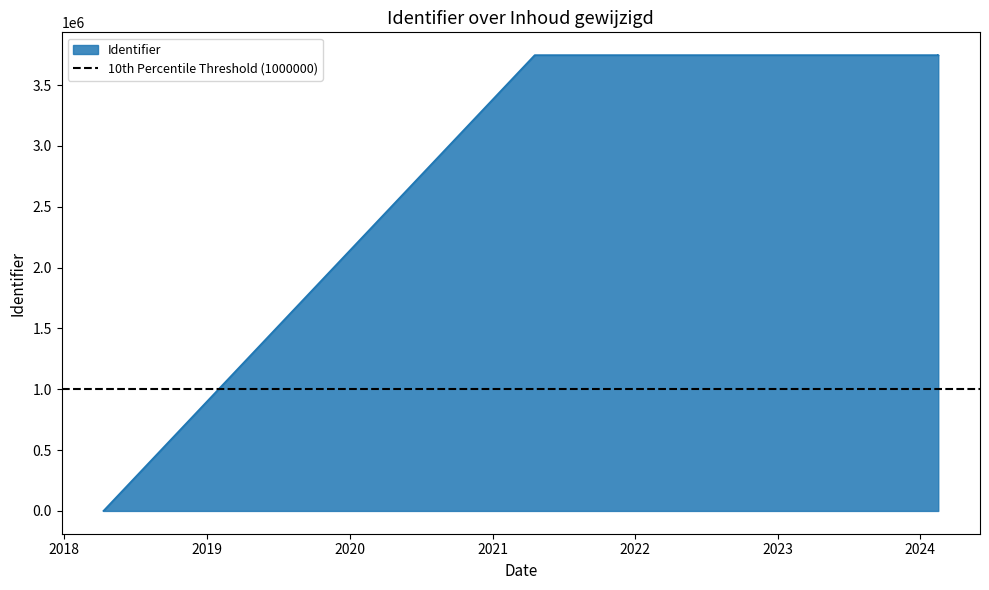

What is the approximate value at 2023-11-13, to the nearest 100?

3746500